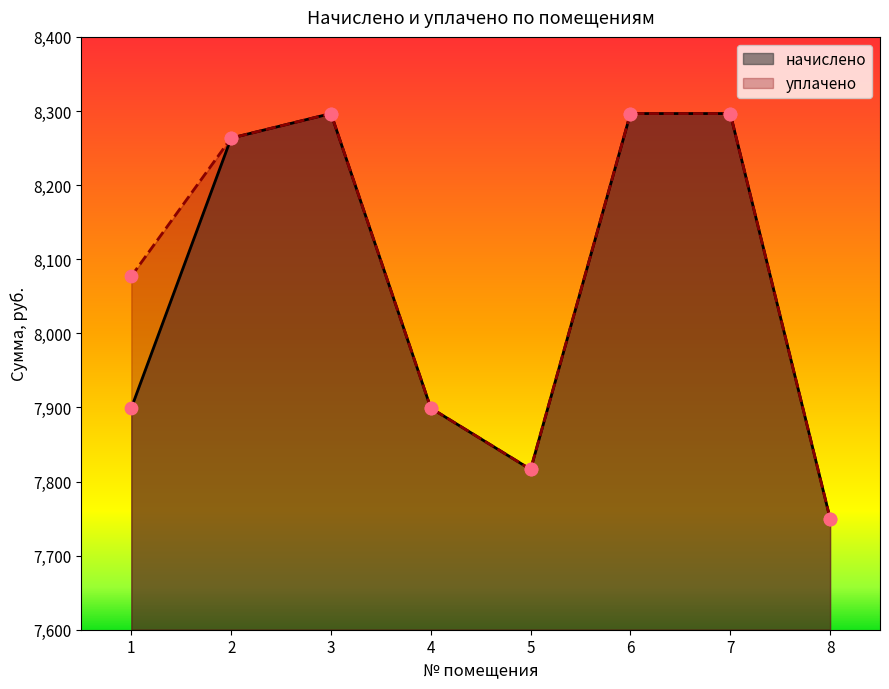

At which category is the sum across all series the highest?

3